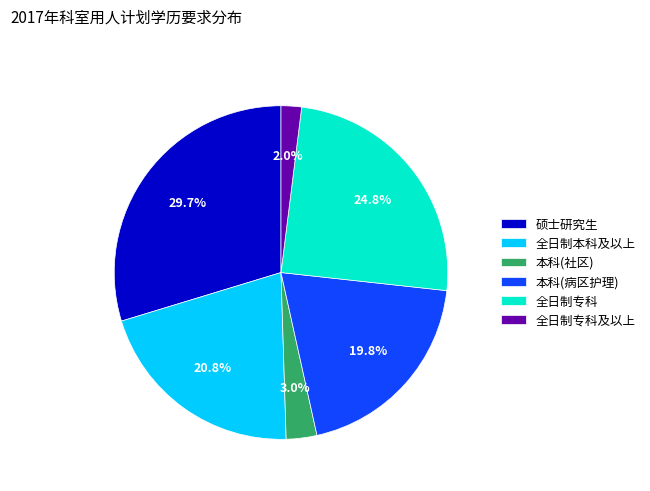

Between 本科(病区护理) and 全日制专科及以上, which is larger?

本科(病区护理)